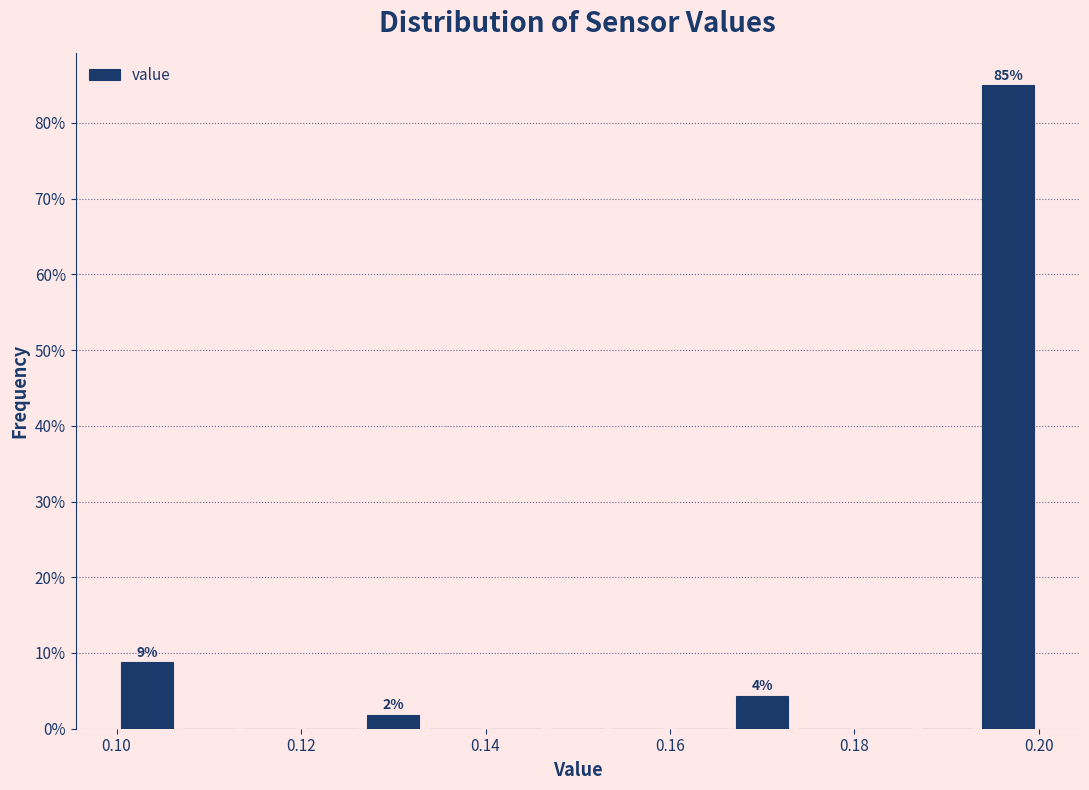

Read against the x-axis, roughly where is the centre of the tallest bar?

0.196